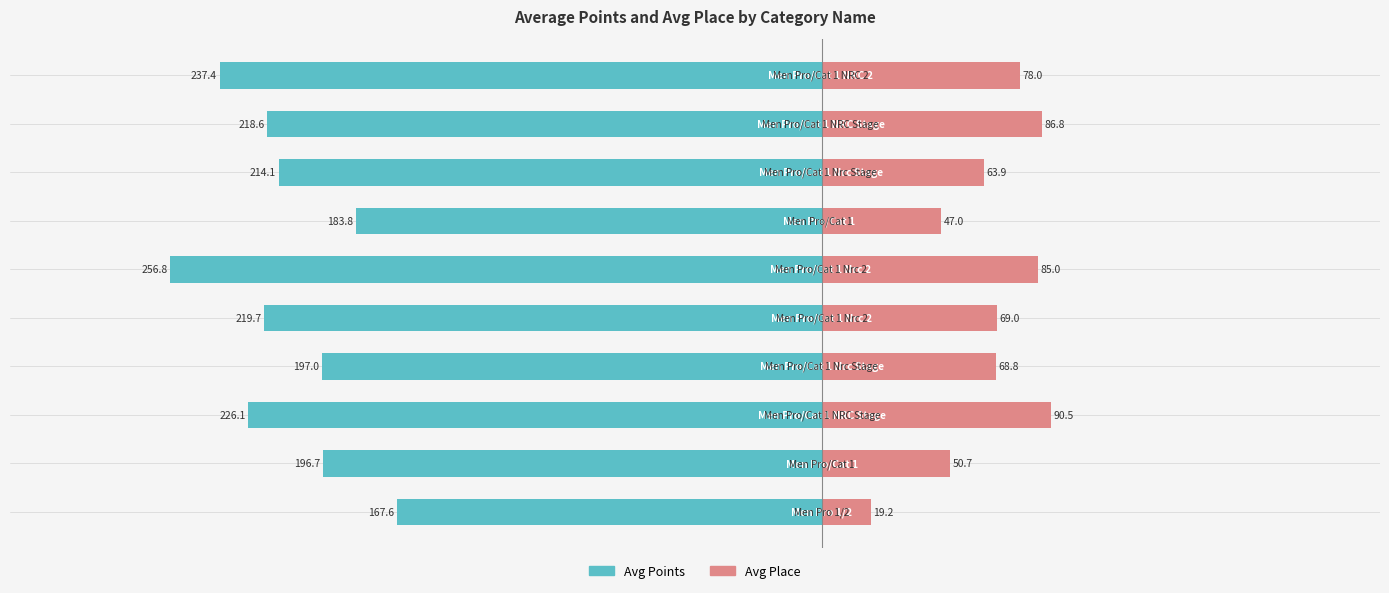

Count the number of categories in the chart.

10